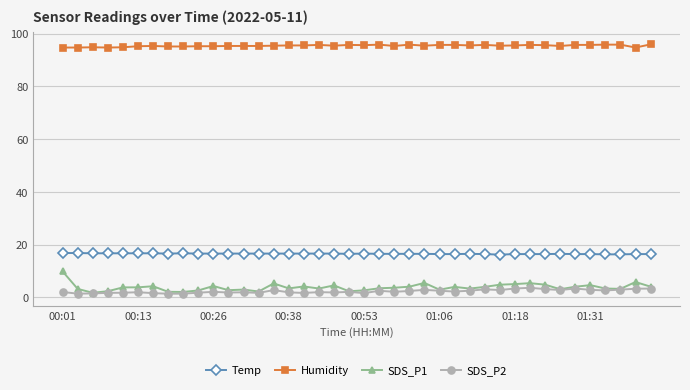

Which series has the widest spread of values?

SDS_P1